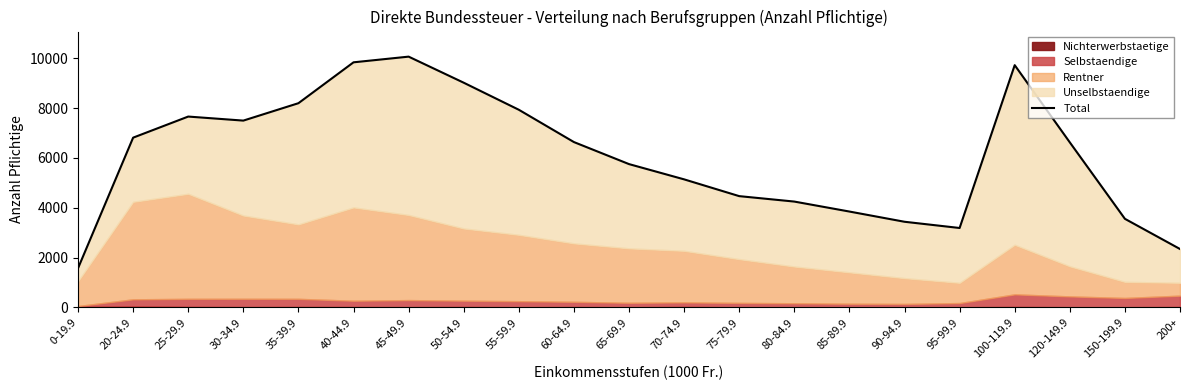

True or false: there are more than 1 points higher than both neighbors.

True